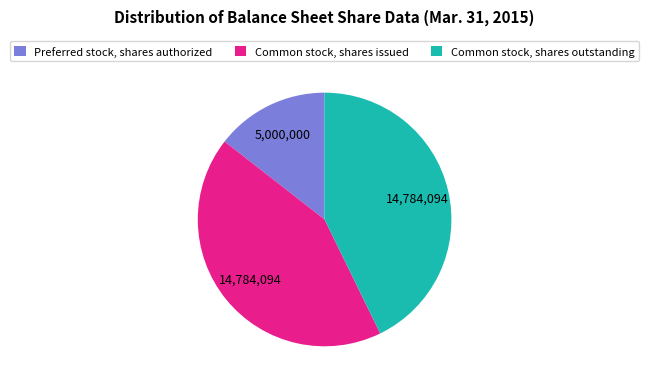

Count the number of slices in the pie.

3